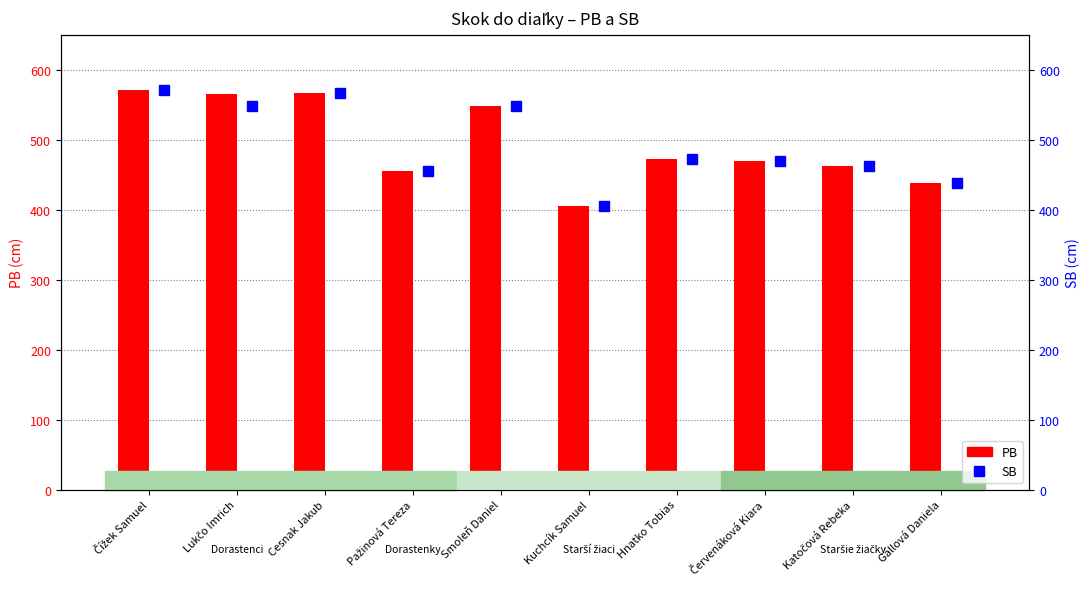

What is the maximum value shown in the chart?

571